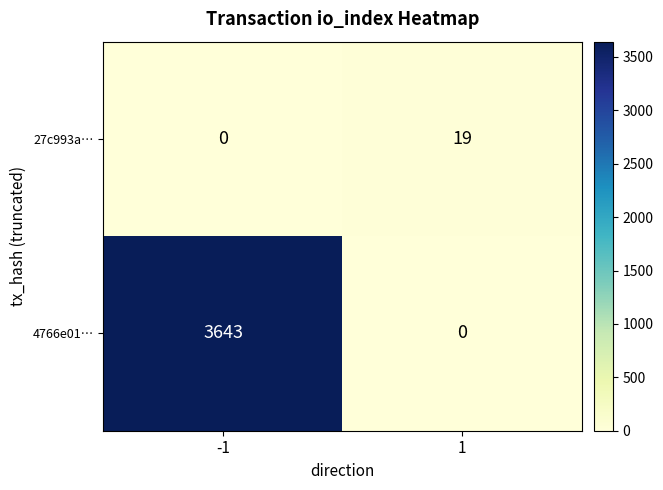

What is the approximate value of 27c993a… at 1, to the nearest 5?

20